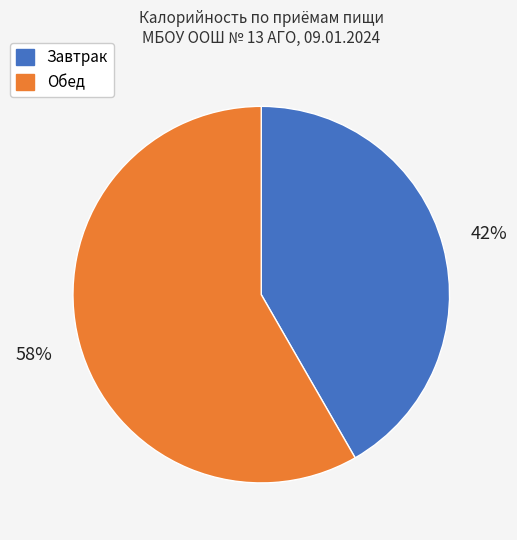

Count the number of slices in the pie.

2